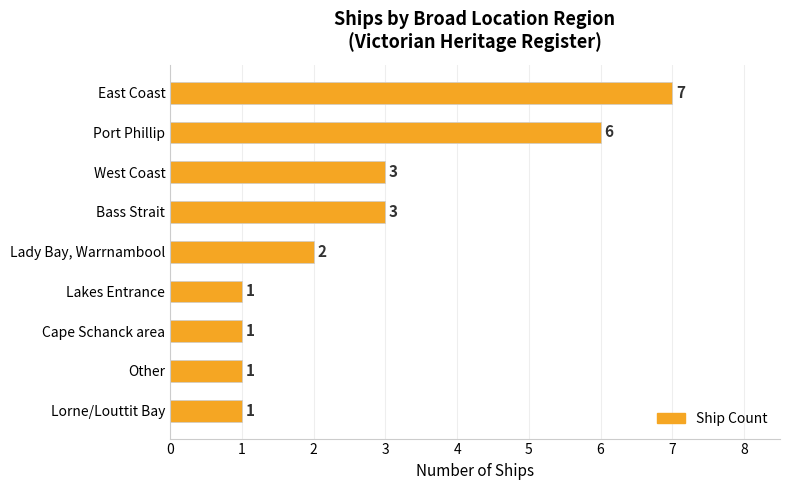

What is the smallest value displayed?

1